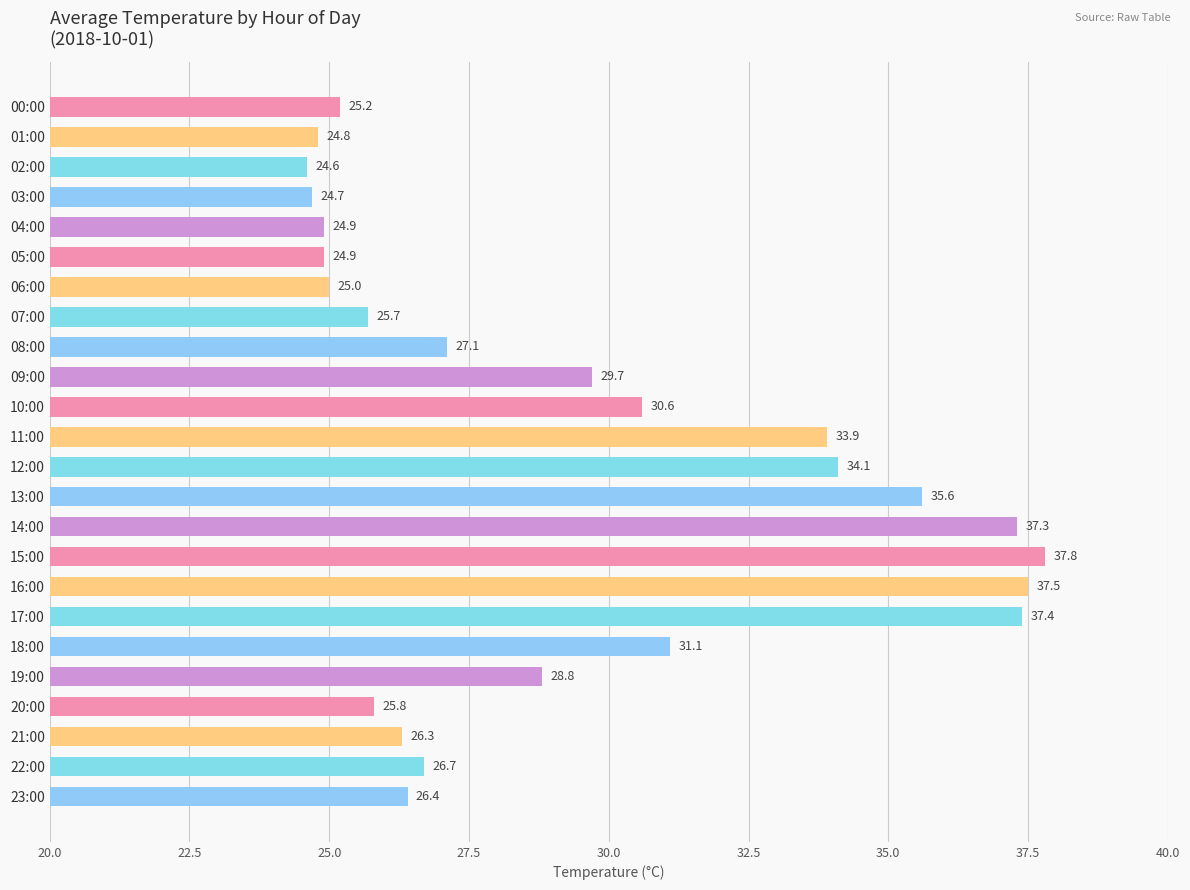

What position from the top is 20:00?

21